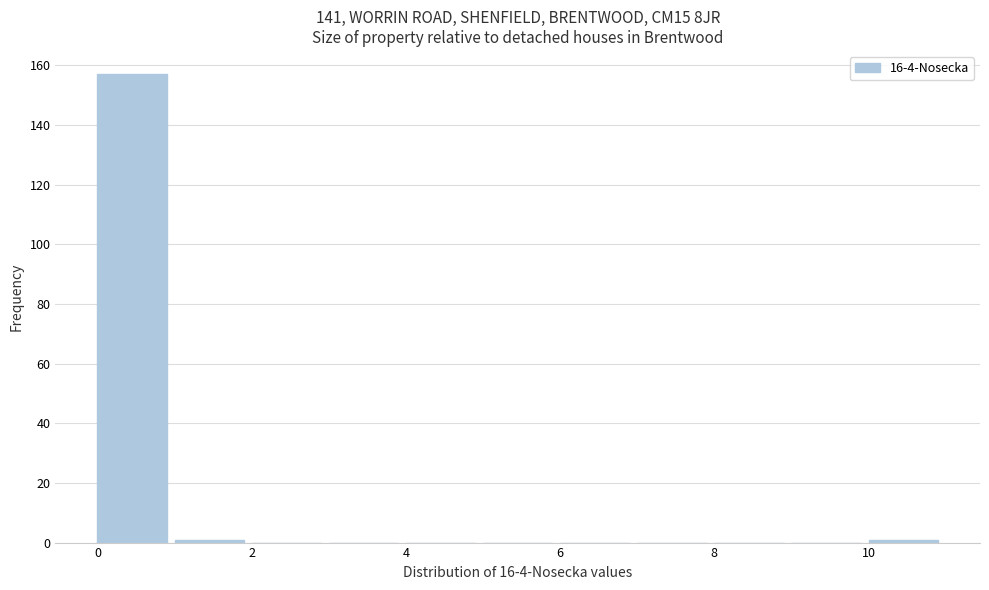

Reading left to right, transcribe this chart: for each bar, give the range it covers on the x-axis and its height. The values are not printed on the chart, so give them approximately, as read against the axis.

0 to 1: 158
1 to 2: under 2
2 to 3: 0
3 to 4: 0
4 to 5: 0
5 to 6: 0
6 to 7: 0
7 to 8: 0
8 to 9: 0
9 to 10: 0
10 to 11: under 2